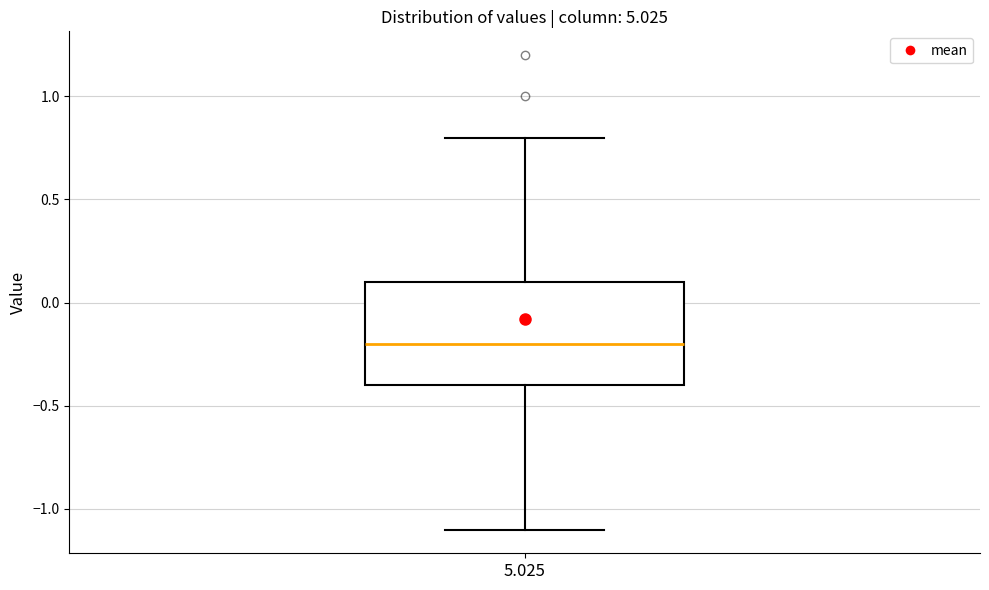

Transcribe this box plot: give where the median line is, the range the box spans, and where the two whiskers end, as read against the y-axis. The values are not printed on the chart, so give them approximately, as read against the axis.

median -0.2, box -0.4 to 0.1, whiskers -1.1 to 0.8